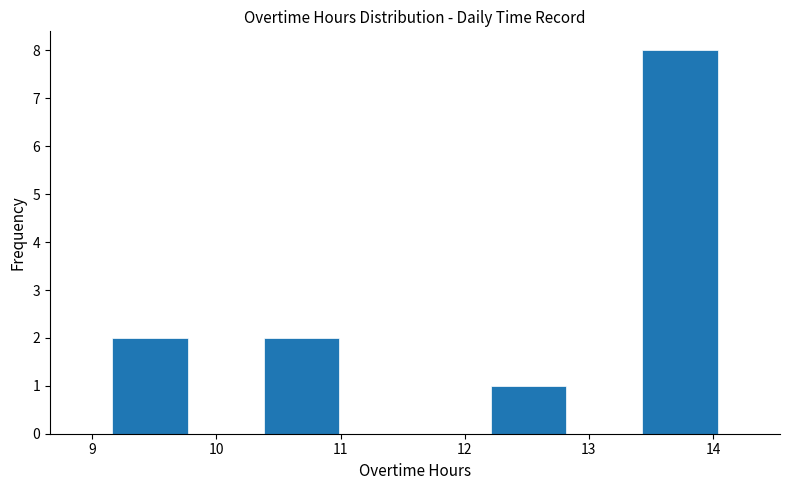

Reading left to right, transcribe this chart: for each bar, give the range it covers on the x-axis and its height. Neither the bar edges nor the heights are printed on the chart, so give them approximately, as read against the axes.

9.16 to 9.77: 2
9.77 to 10.38: 0
10.38 to 10.99: 2
10.99 to 11.60: 0
11.60 to 12.21: 0
12.21 to 12.82: 1
12.82 to 13.43: 0
13.43 to 14.04: 8